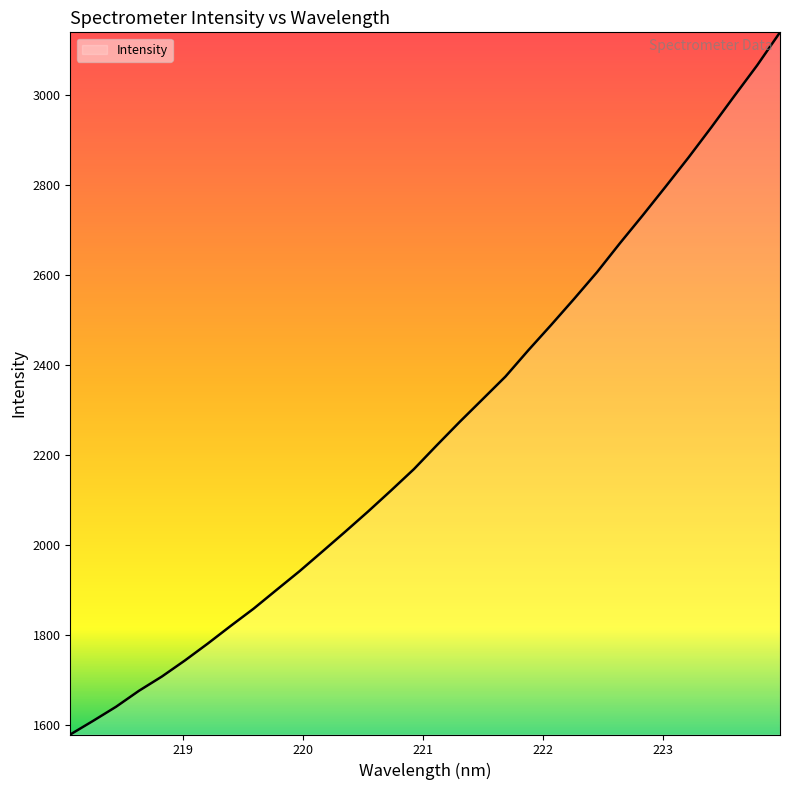

What is the greatest value displayed?

3138.9